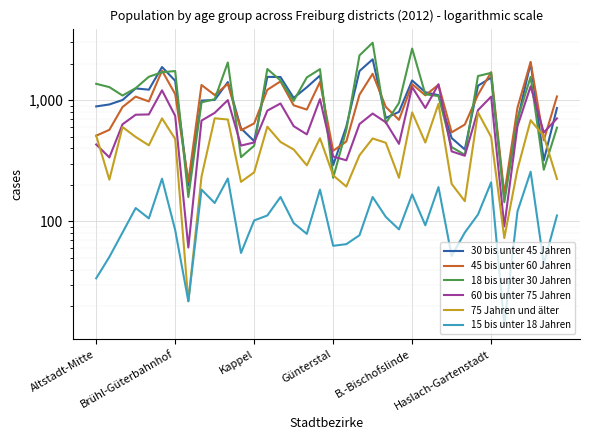

Which series has the largest range (max minus min)?

18 bis unter 30 Jahren